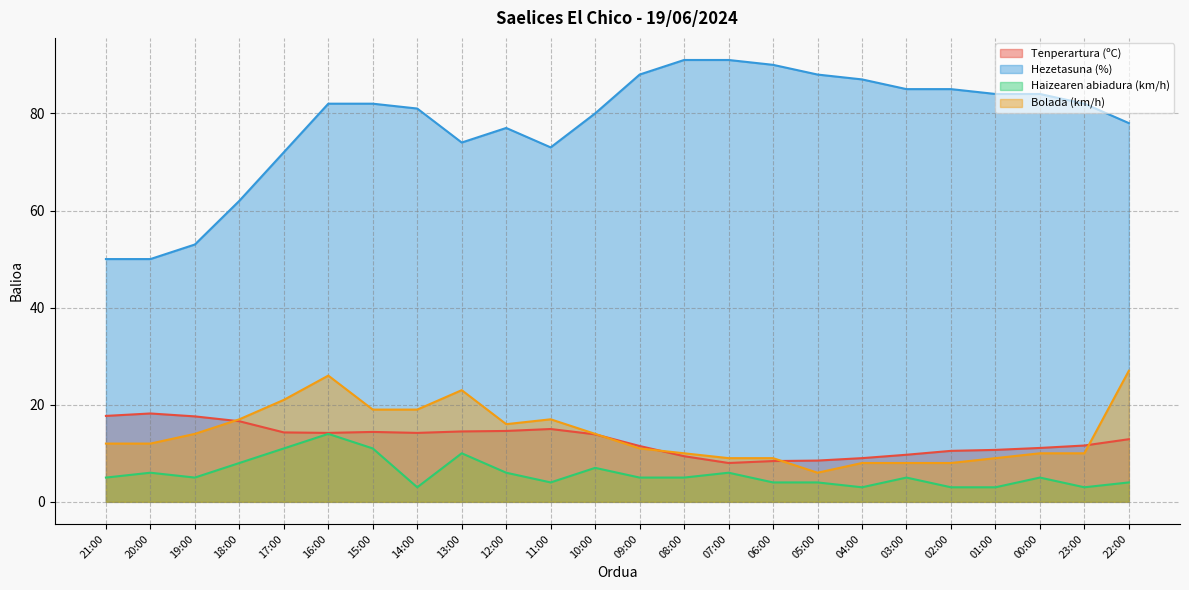

Which category has the lowest value in the Tenperartura (ºC) series?

07:00